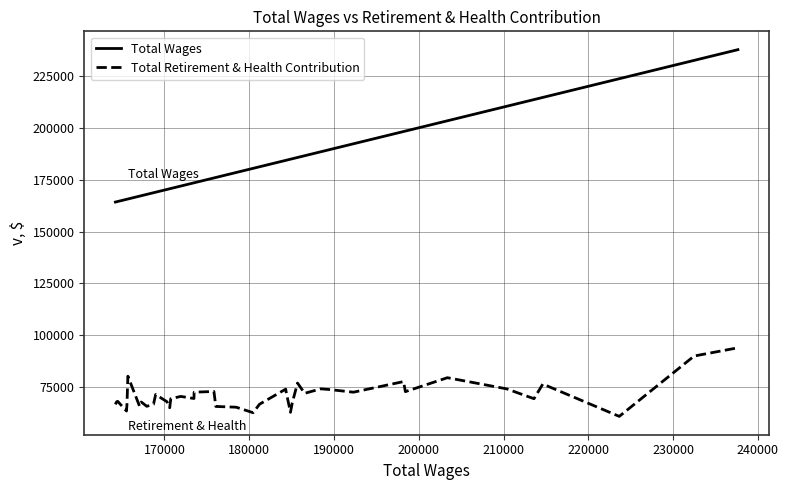

List the series in order of their overall mean, lowest first.

Total Retirement & Health Contribution, Total Wages